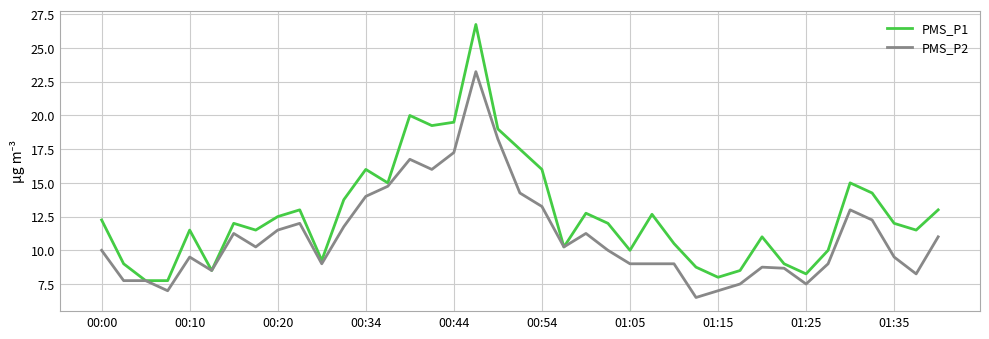

Which series has the largest total across all categories?

PMS_P1